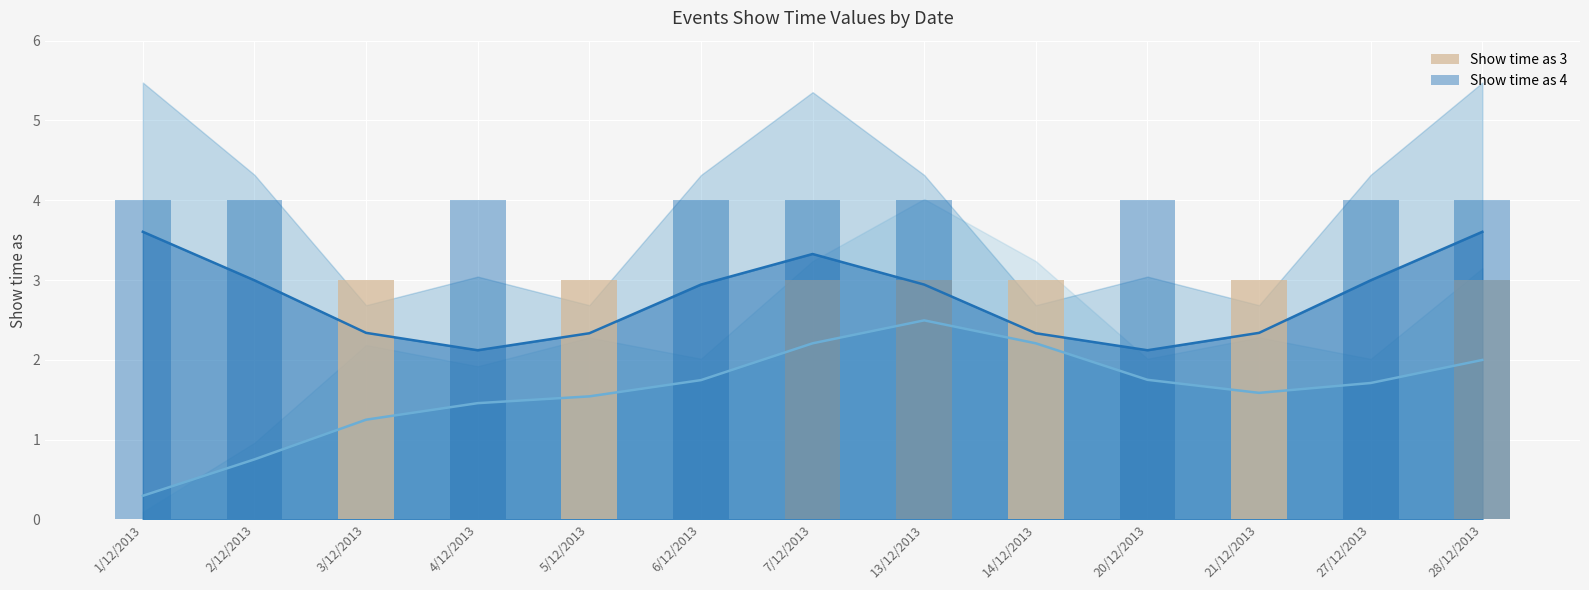

What is the value of the Show time as 3 bar at the 5th from the left?

3